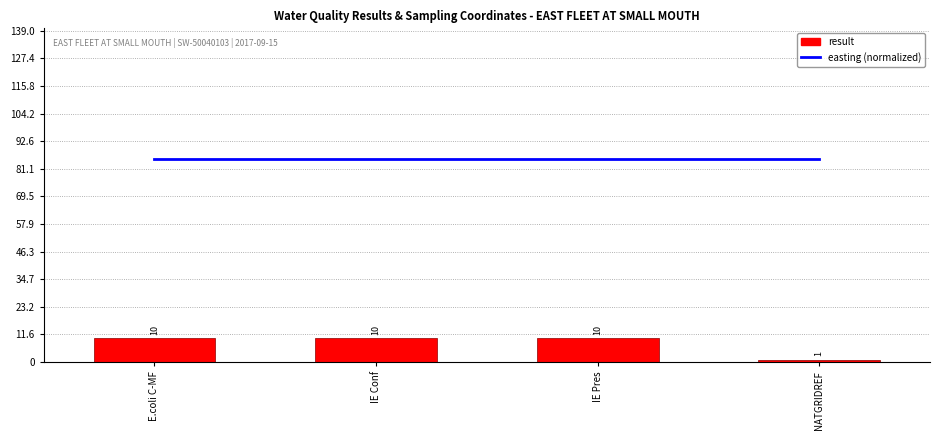

Reading left to right, what are all the values shown in this chart?

easting (normalized): 85	85	85	85
result: 10	10	10	1